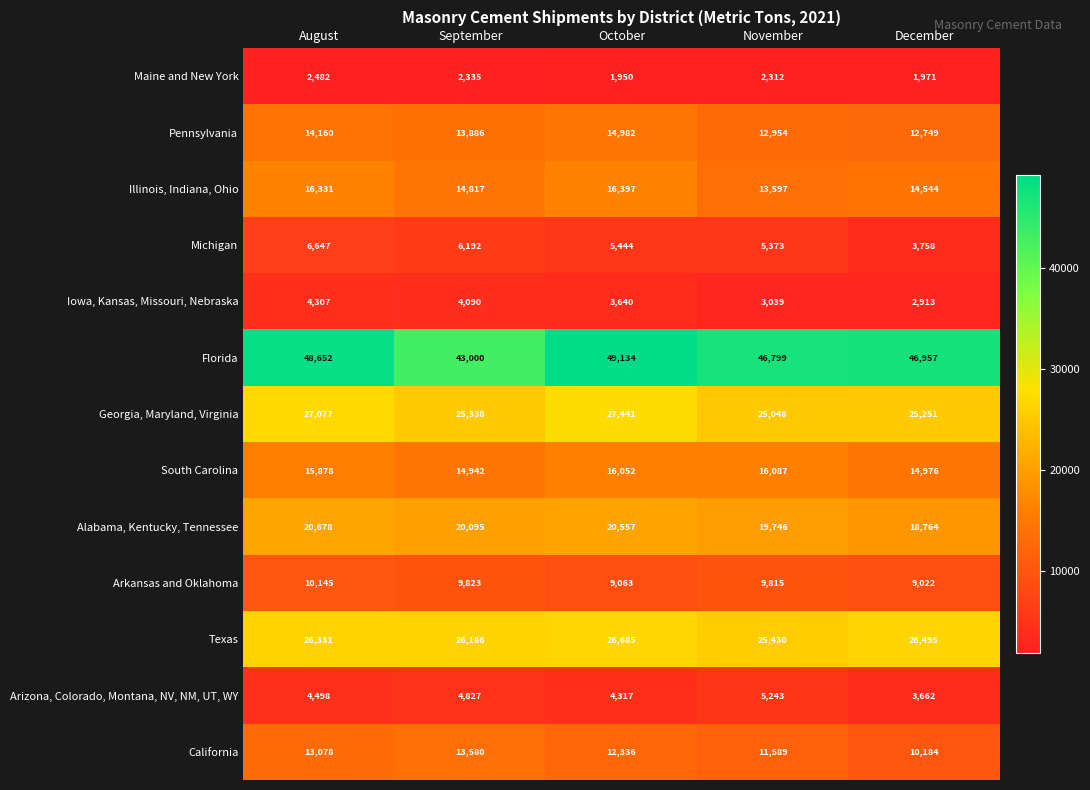

At which category does the chart reach its peak across all series?

October